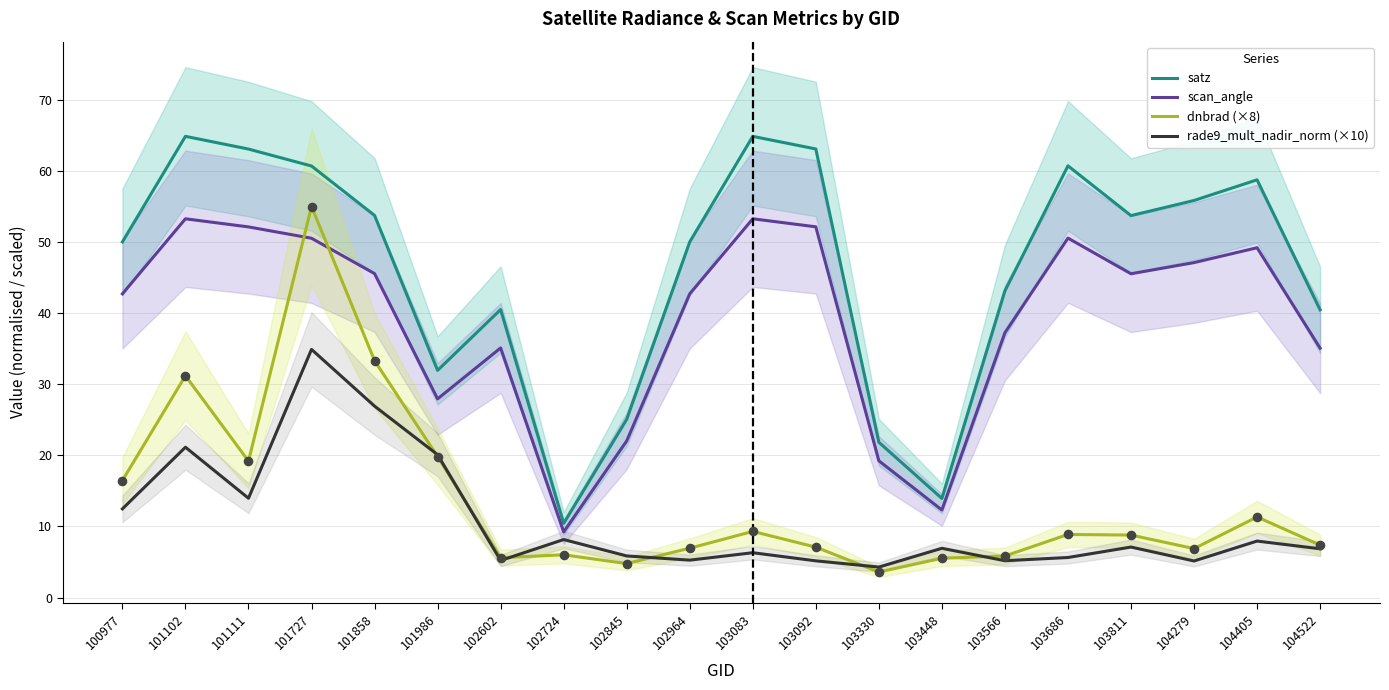

Which series contains the highest Y value?

satz